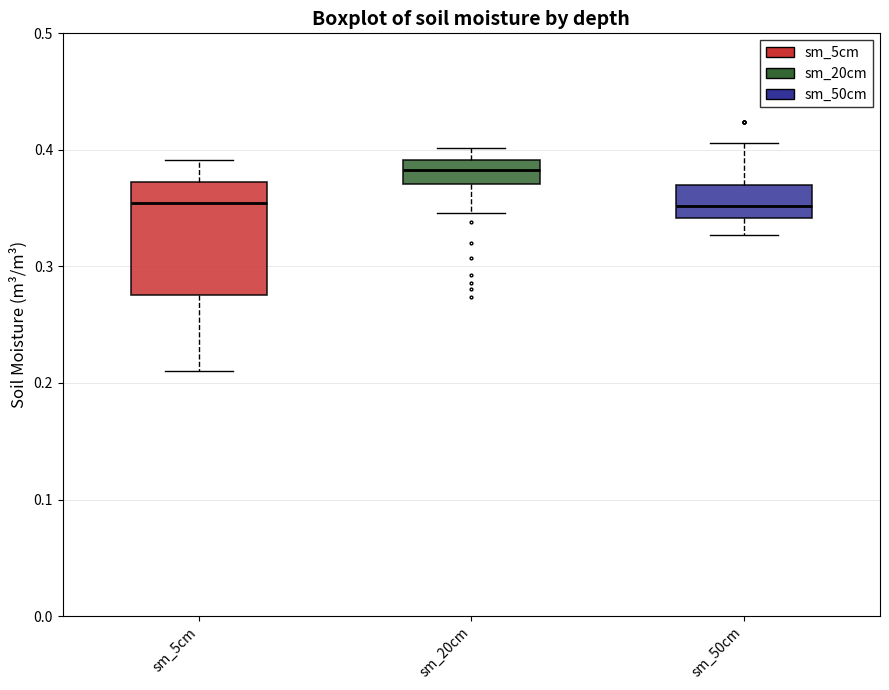

Which box has the highest median line?

sm_20cm